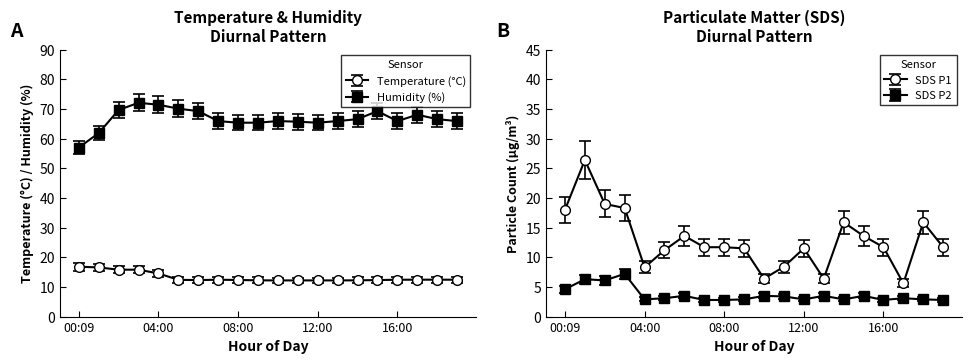

What are all the series names shown in the legend?

BME280_temperature, BME280_humidity, SDS_P1, SDS_P2